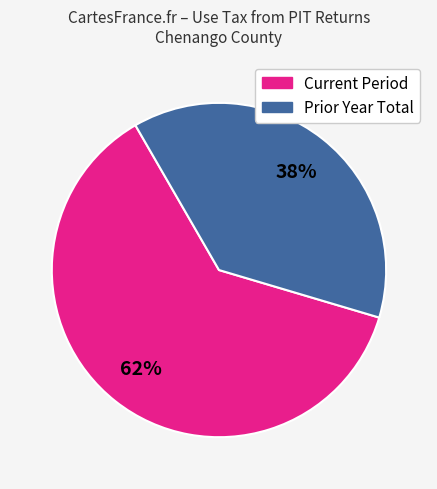

Is it true that Prior Year Total is 24% of the pie?

False